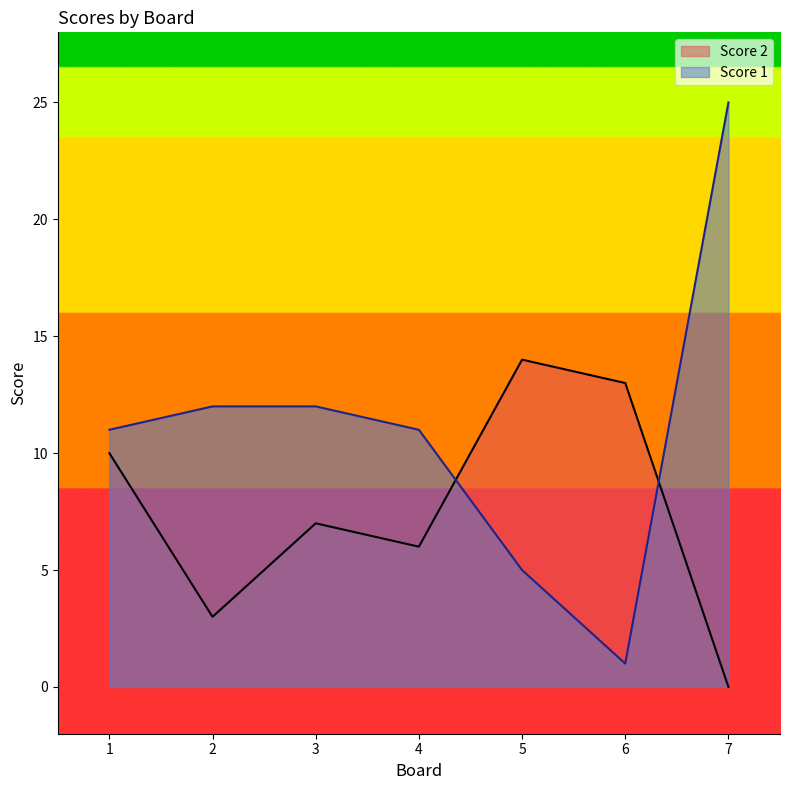

Between 3 and 6, which is larger?

6